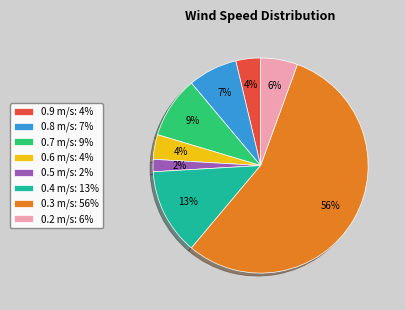

Which has a higher value, 0.5 m/s: 2% or 0.8 m/s: 7%?

0.8 m/s: 7%